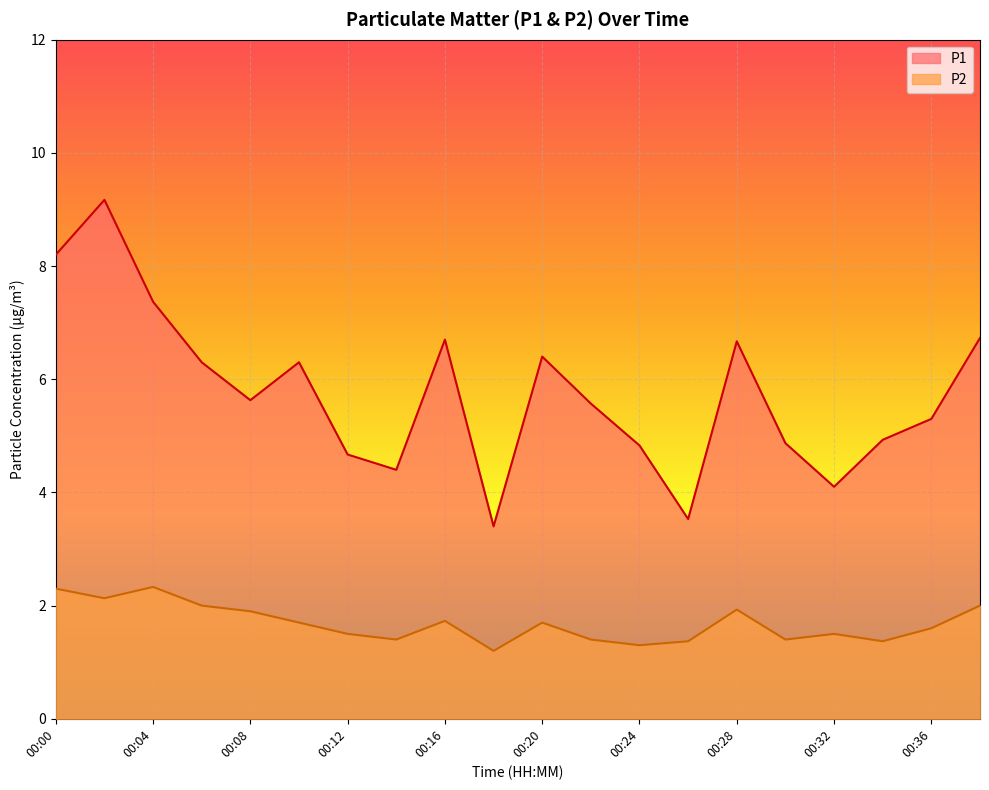

List the series in order of their peak value, highest first.

P1, P2